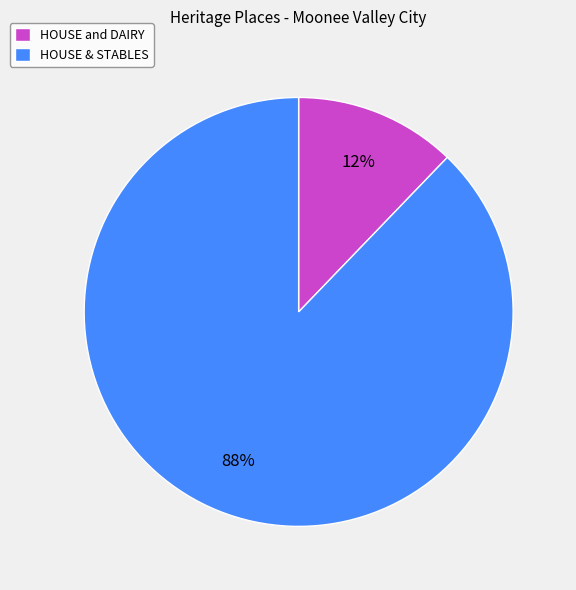

What percentage is the HOUSE & STABLES slice, to the nearest percent?

88%